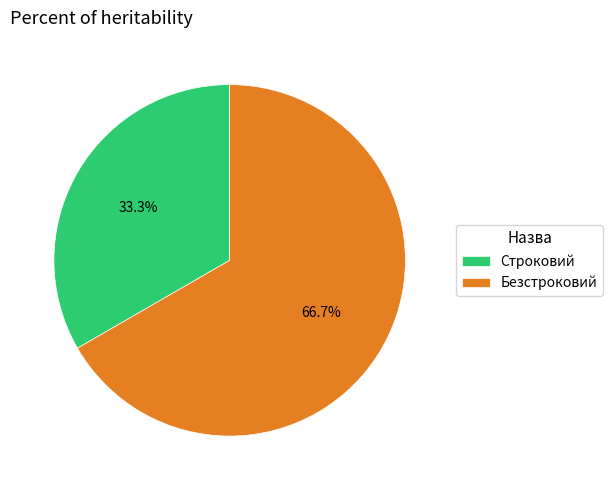

To the nearest percent, what is the average slice percentage?

50%